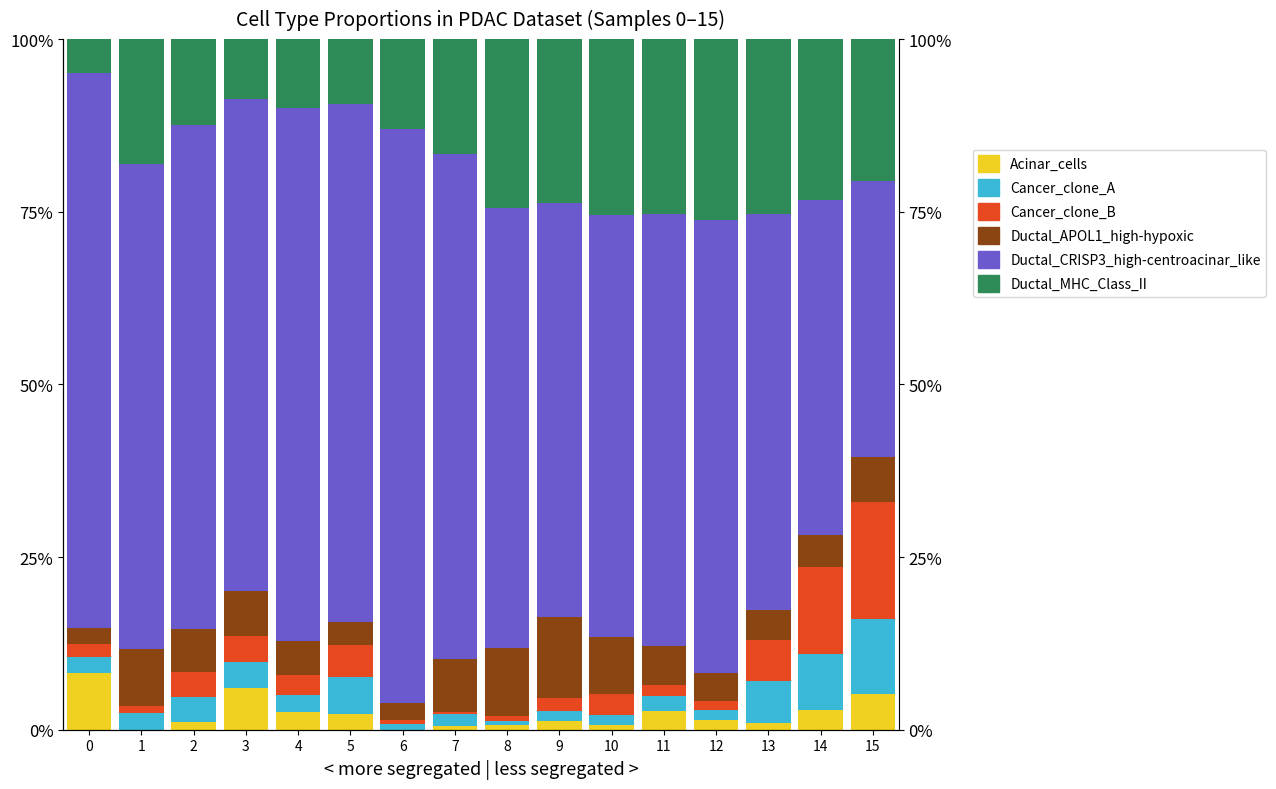

Reading right to left, extract all data points from this chart.

Acinar_cells: 0.1	0.0	0.0	0.0	0.0	0.0	0.0	0.0	0.0	0.0	0.0	0.0	0.1	0.0	0.0	0.1
Cancer_clone_A: 0.1	0.1	0.1	0.0	0.0	0.0	0.0	0.0	0.0	0.0	0.1	0.0	0.0	0.0	0.0	0.0
Cancer_clone_B: 0.2	0.1	0.1	0.0	0.0	0.0	0.0	0.0	0.0	0.0	0.0	0.0	0.0	0.0	0.0	0.0
Ductal_APOL1_high-hypoxic: 0.1	0.0	0.0	0.0	0.1	0.1	0.1	0.1	0.1	0.0	0.0	0.0	0.1	0.1	0.1	0.0
Ductal_CRISP3_high-centroacinar_like: 0.4	0.5	0.6	0.7	0.6	0.6	0.6	0.6	0.7	0.8	0.8	0.8	0.7	0.7	0.7	0.8
Ductal_MHC_Class_II: 0.2	0.2	0.3	0.3	0.3	0.3	0.2	0.2	0.2	0.1	0.1	0.1	0.1	0.1	0.2	0.0